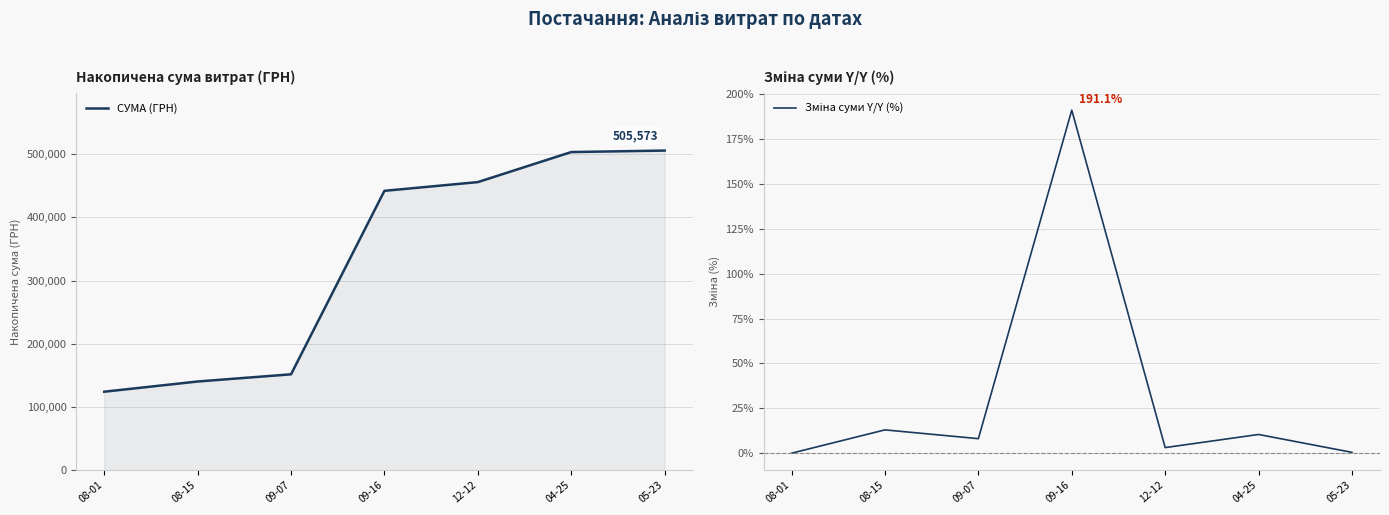

Between 09-07 and 08-15, which is larger?

09-07